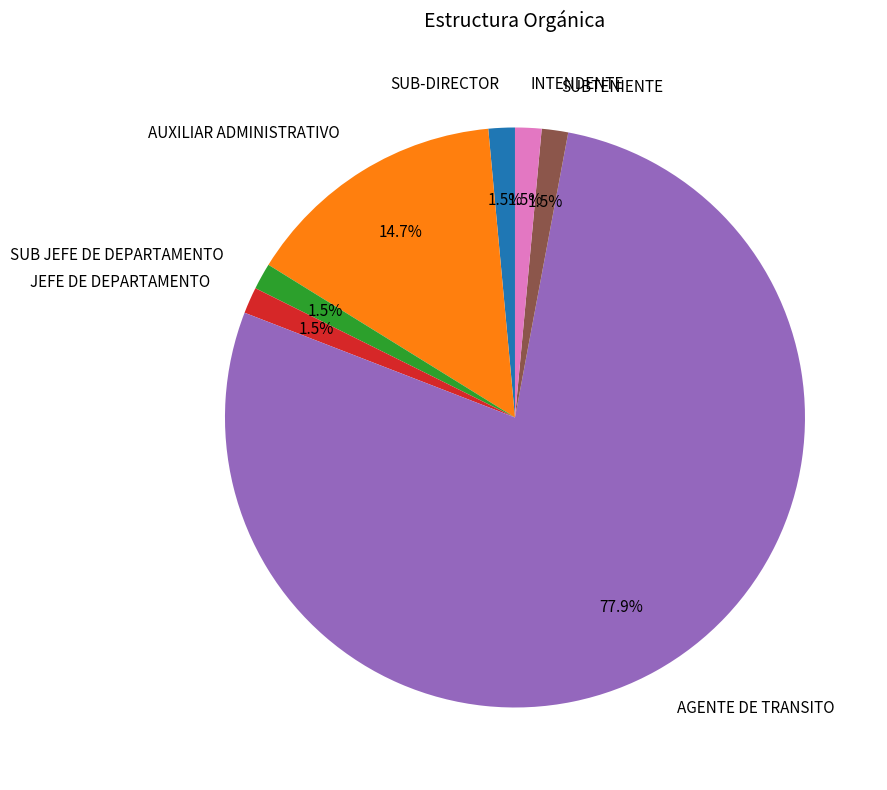

Is it true that AUXILIAR ADMINISTRATIVO is 15% of the pie?

True